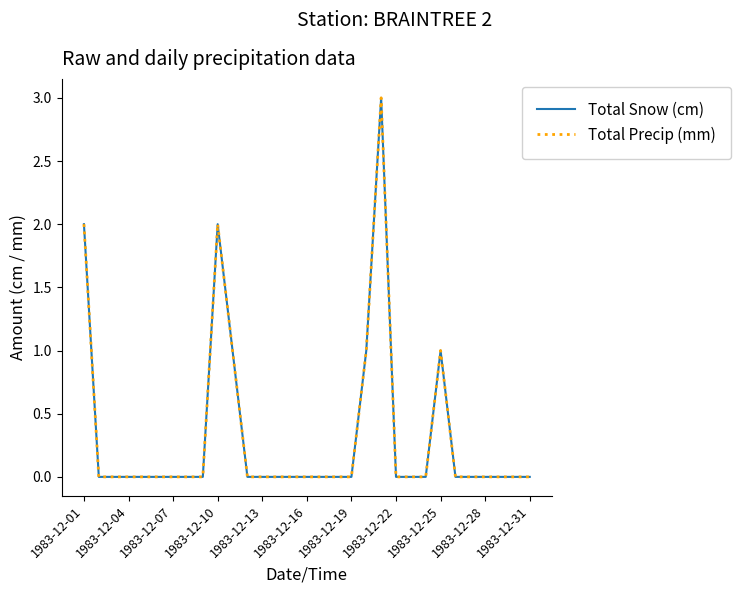

Does the chart have visible grid lines?

No